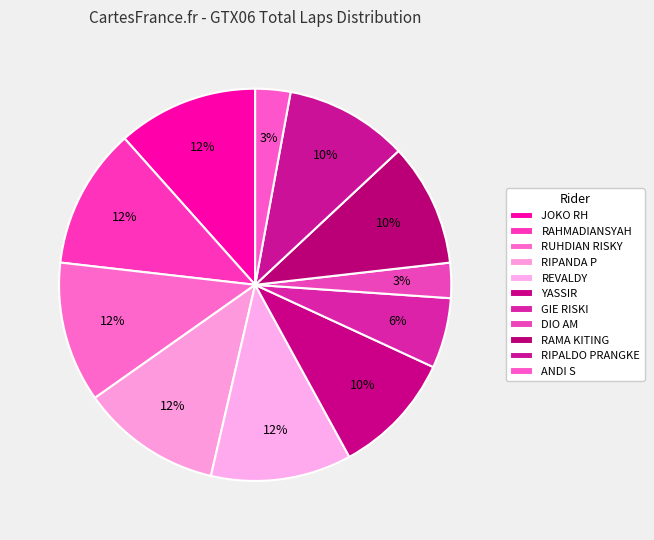

Rank the categories by value from lowest to highest.

DIO AM, ANDI S, GIE RISKI, YASSIR, RAMA KITING, RIPALDO PRANGKE, JOKO RH, RAHMADIANSYAH, RUHDIAN RISKY, RIPANDA P, REVALDY